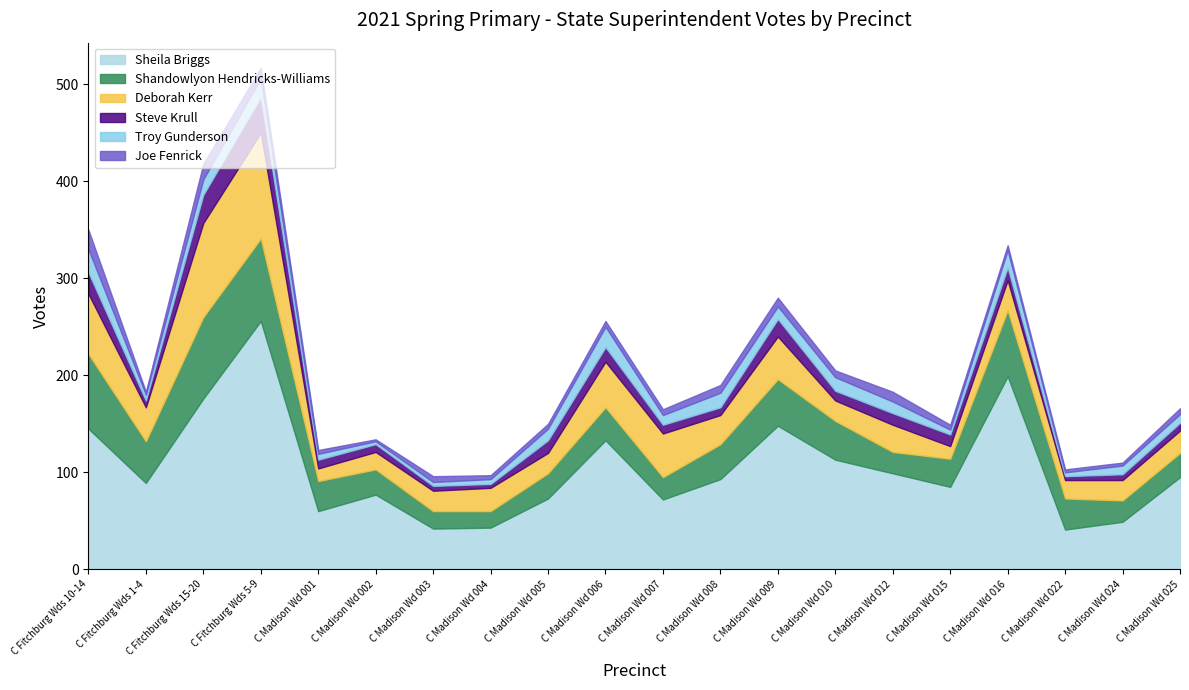

Reading left to right, transcribe all the data shown in this chart.

Sheila Briggs: 145	89	176	256	60	77	42	43	73	133	72	93	148	113	99	85	199	41	49	95
Shandowlyon Hendricks-Williams: 77	43	84	85	31	26	18	17	26	34	23	36	48	40	22	29	68	32	22	25
Deborah Kerr: 62	35	97	109	13	18	21	24	21	47	45	30	44	21	28	13	31	19	21	23
Steve Krull: 22	7	29	37	9	8	5	4	13	15	9	8	18	10	12	12	13	4	6	8
Troy Gunderson: 24	6	16	19	6	3	4	5	12	21	10	15	13	14	12	5	18	4	9	9
Joe Fenrick: 20	3	16	11	4	2	6	4	5	6	6	8	9	7	10	5	5	3	3	6